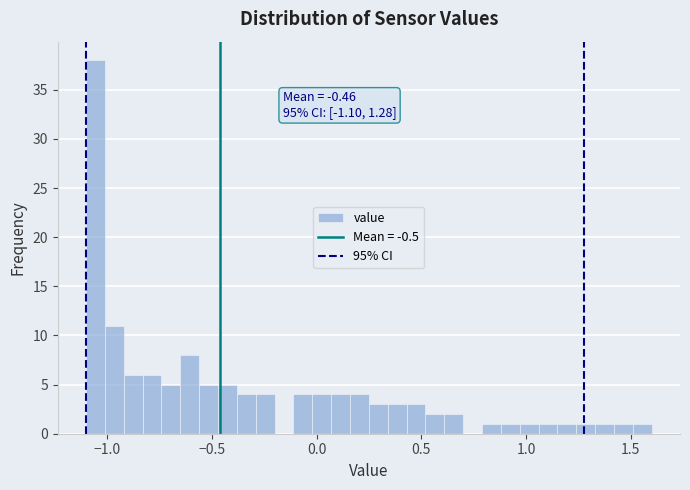

Read against the x-axis, roughly where is the centre of the tallest bar?

-1.05